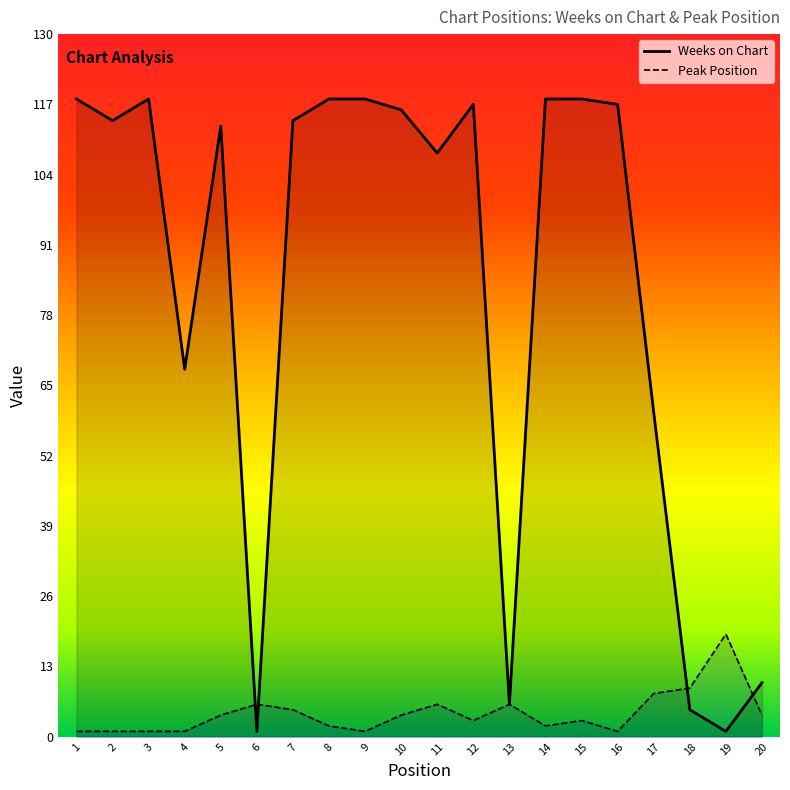

List the labels in order of Weeks on Chart value, largest first.

1, 3, 8, 9, 14, 15, 12, 16, 10, 2, 7, 5, 11, 4, 17, 20, 13, 18, 6, 19